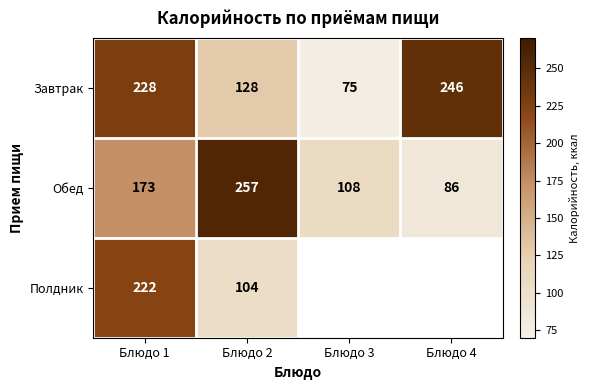

At how many categories does at least one series exceed 217?

3